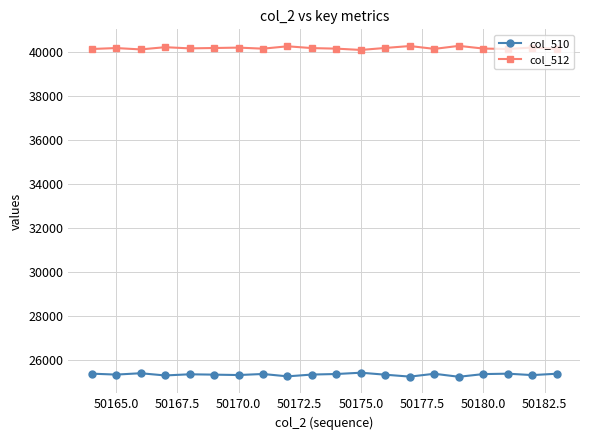

What is the highest value of the col_512 series?

40298